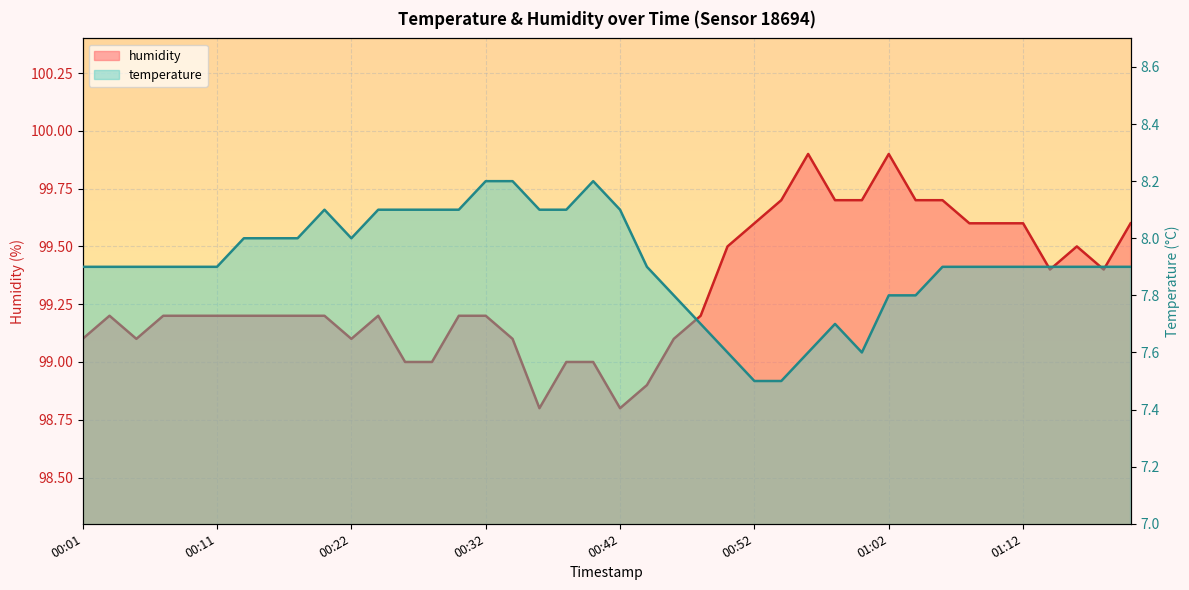

At which category does humidity reach its first local peak?

00:03